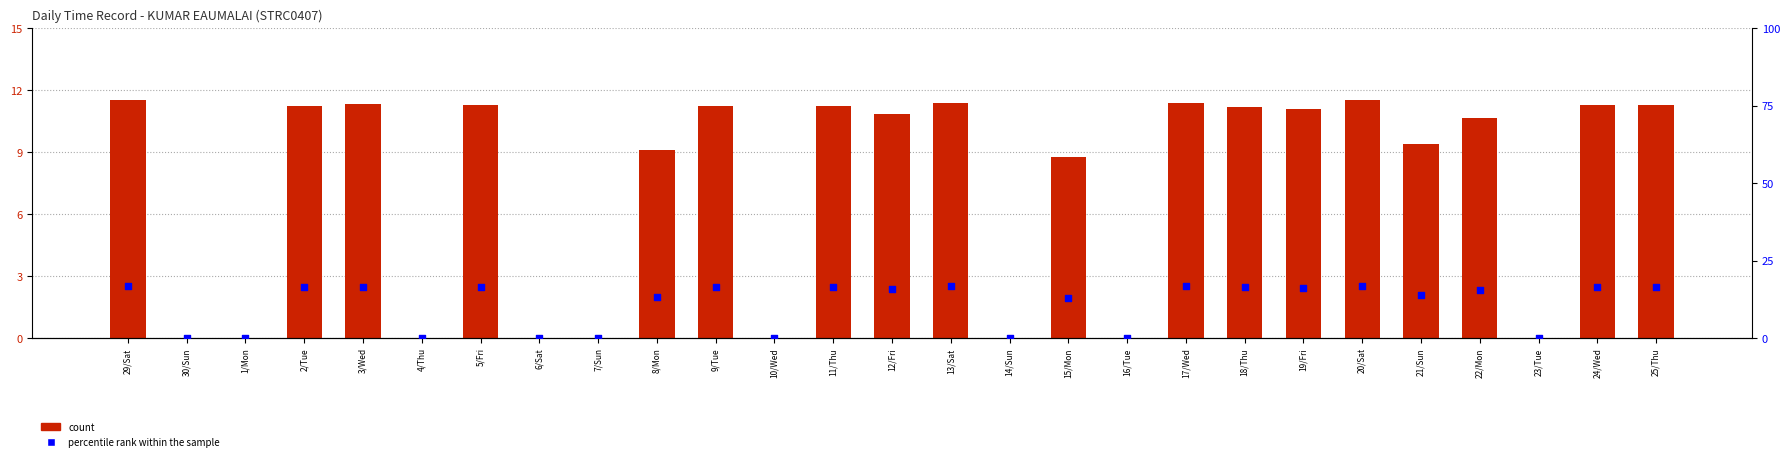

Which series contains the highest Y value?

percentile rank within the sample